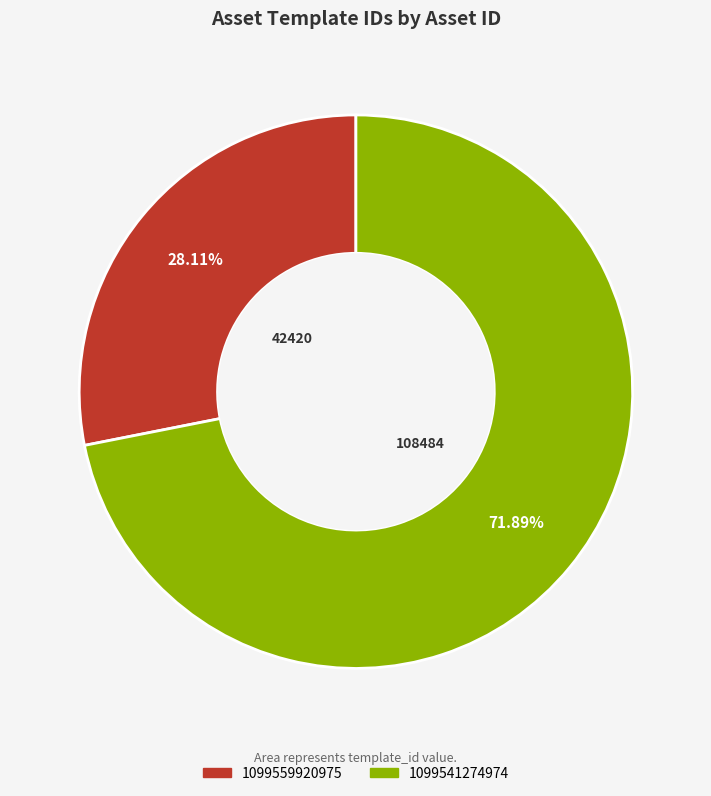

To the nearest percent, what is the average slice percentage?

50%